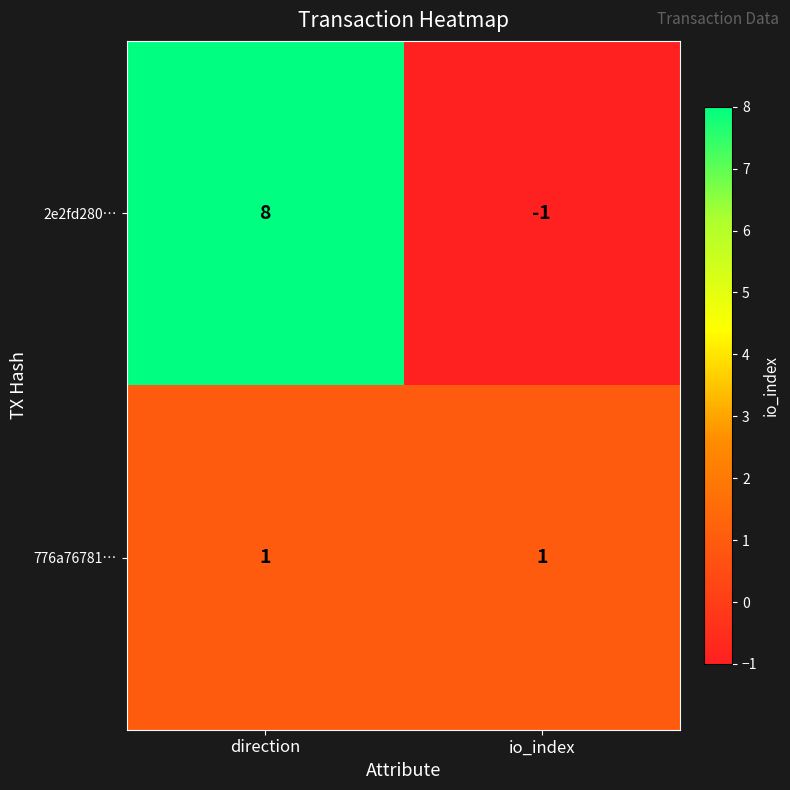

Reading left to right, list all the values displayed in this chart.

2e2fd280…: direction=8	io_index=-1
776a76781…: direction=1	io_index=1